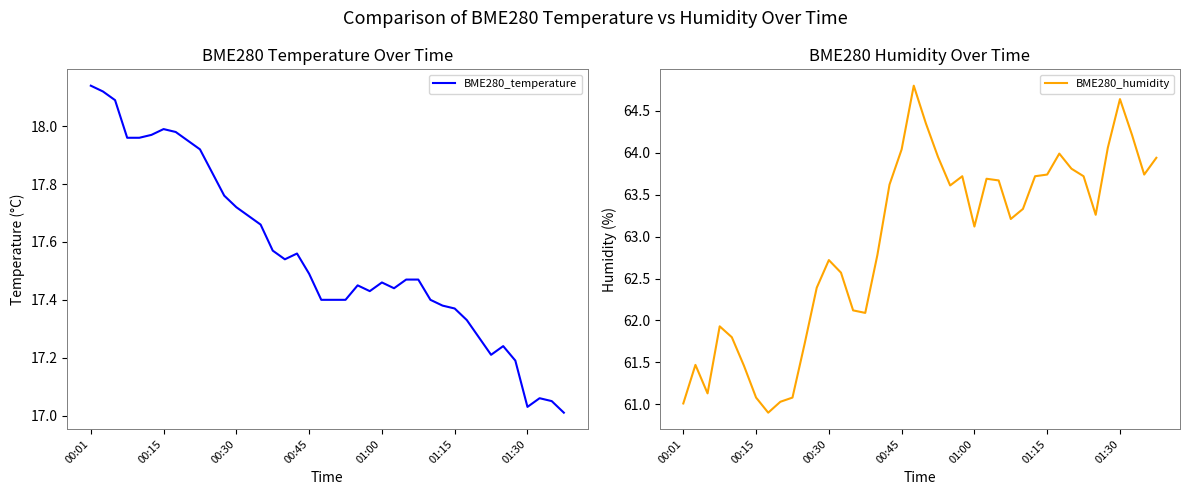

What is the label of the 14th point from the left?

13